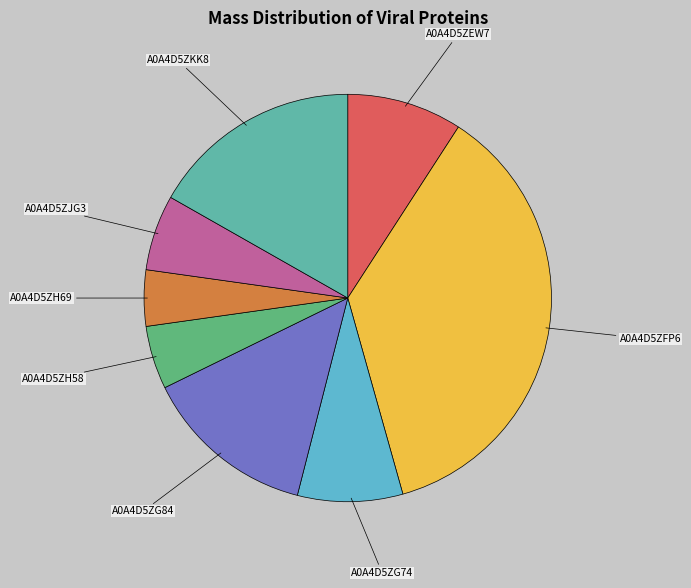

Is there a majority slice in this chart?

No